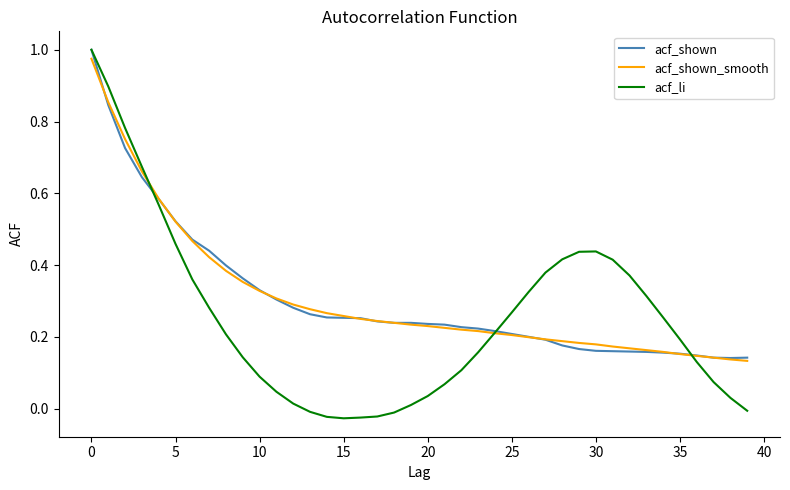

Which series has the largest range (max minus min)?

acf_li